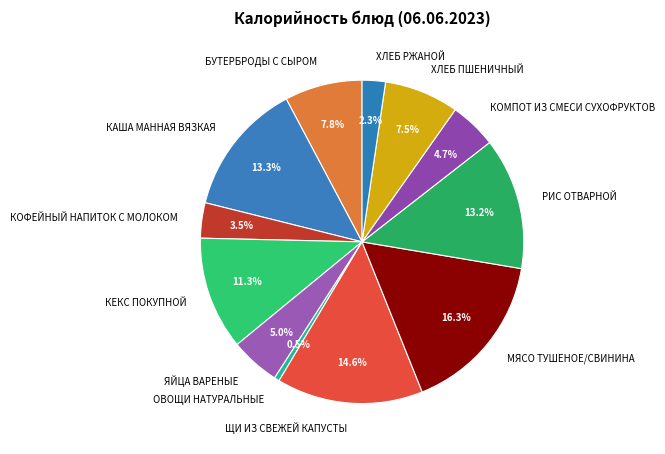

Between ХЛЕБ ПШЕНИЧНЫЙ and ХЛЕБ РЖАНОЙ, which is larger?

ХЛЕБ ПШЕНИЧНЫЙ